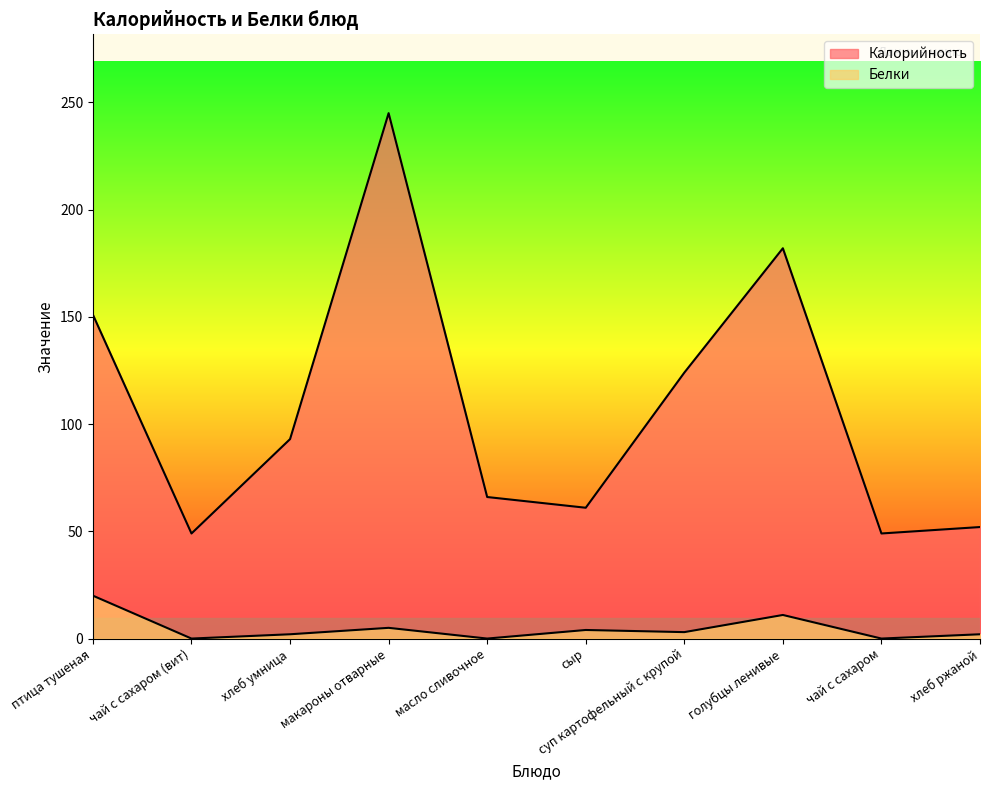

What is the value of the Калорийность point at the 1st from the left?

151